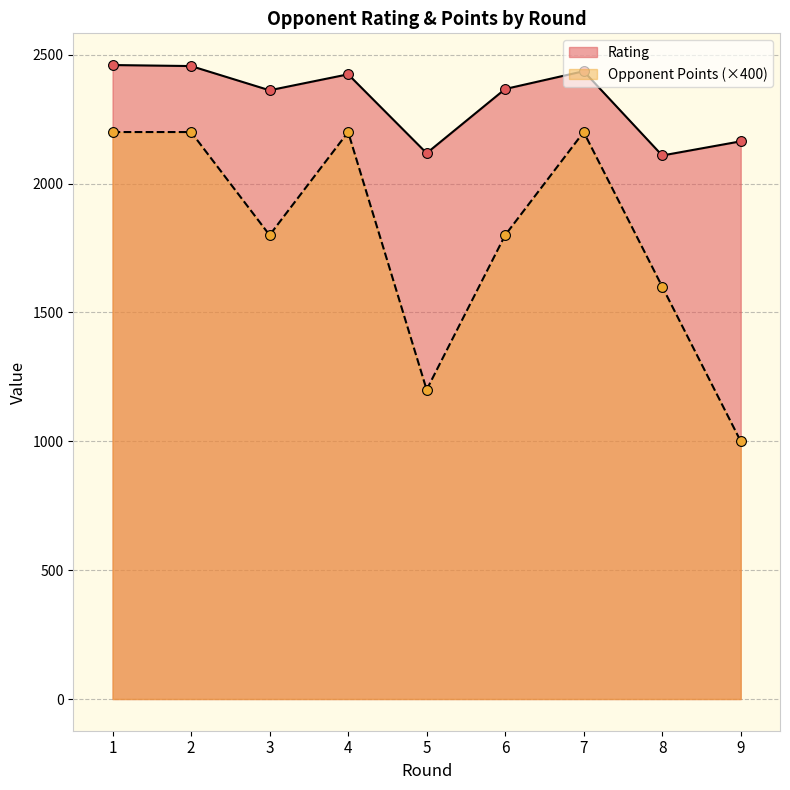

Which series reaches the minimum Y coordinate?

Opponent Points